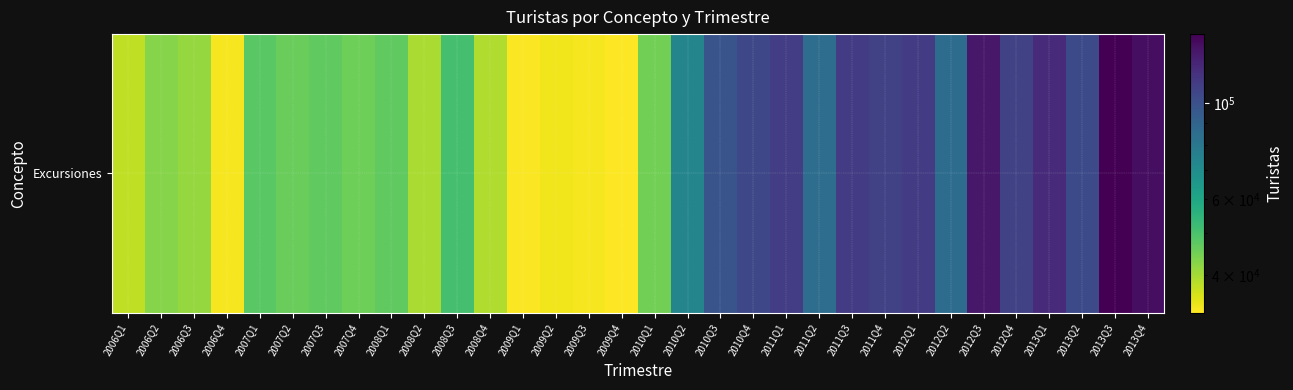

What is the difference between the values at 2013Q2 and 2008Q2?

64123